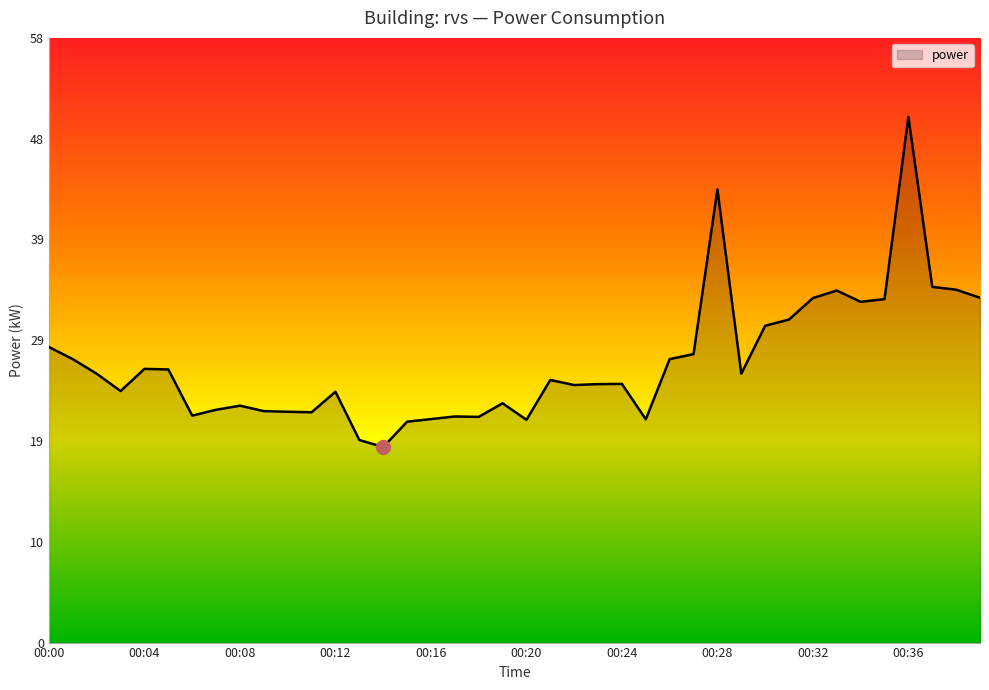

Does the chart have visible grid lines?

No